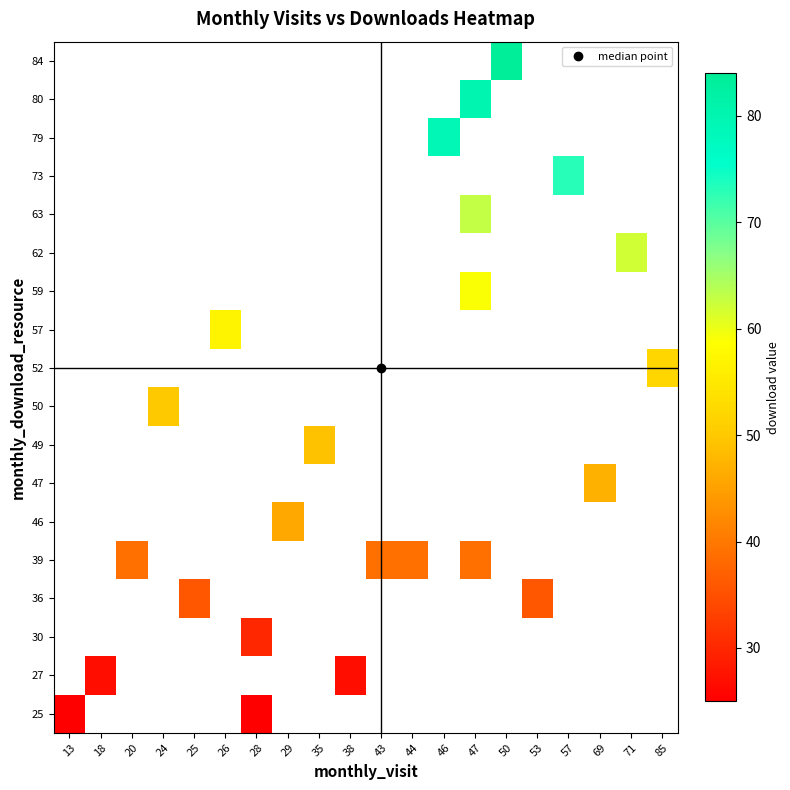

Rank the series by their maximum value, from lowest to highest.

25, 27, 30, 36, 39, 46, 47, 49, 50, 52, 57, 59, 62, 63, 73, 79, 80, 84